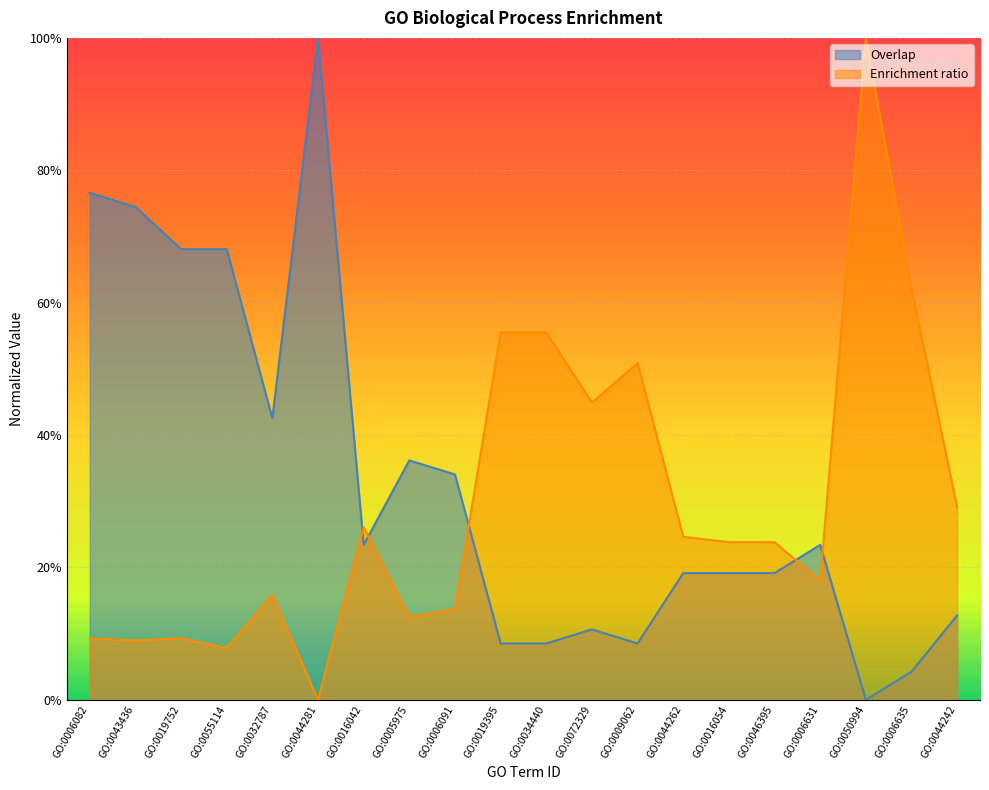

What is the label of the 5th point from the left?

GO:0032787